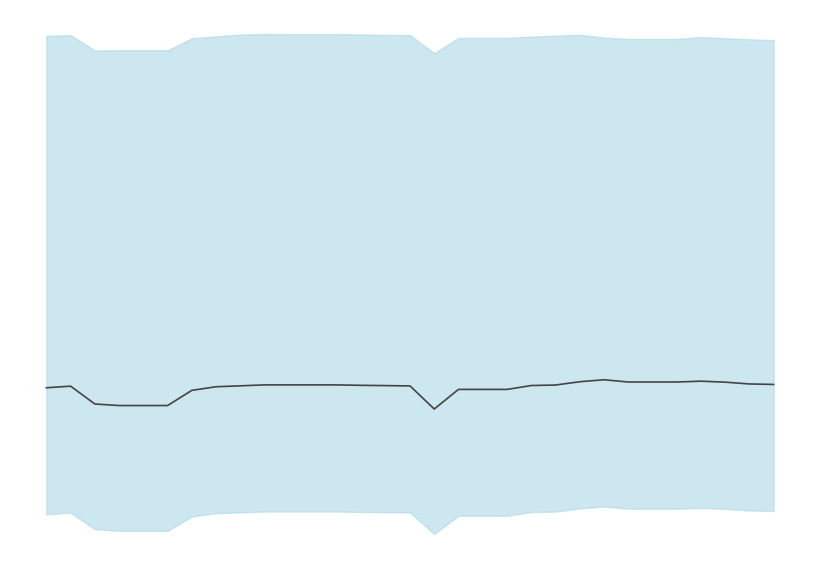

What is the change in value from 18 to 22?

+54.7